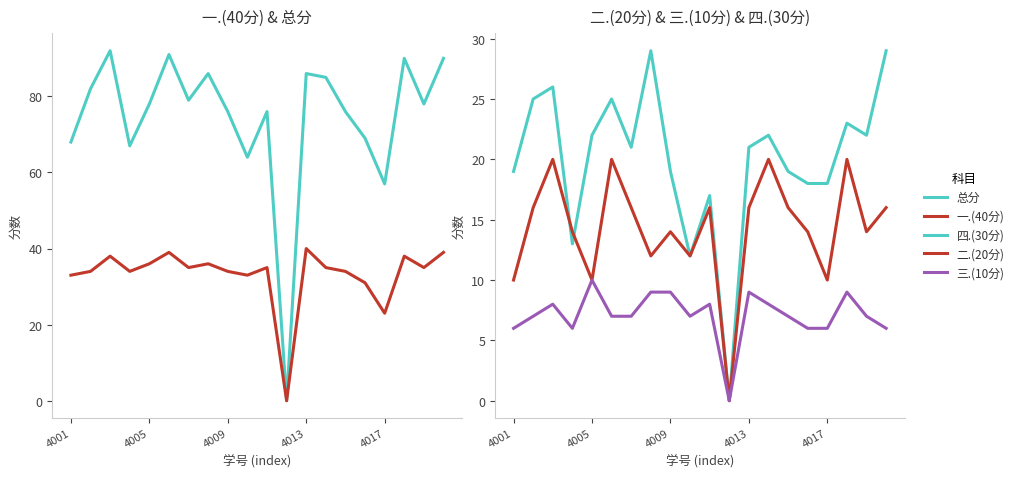

Is it true that 三.(10分) equals 3 at 4001?

False